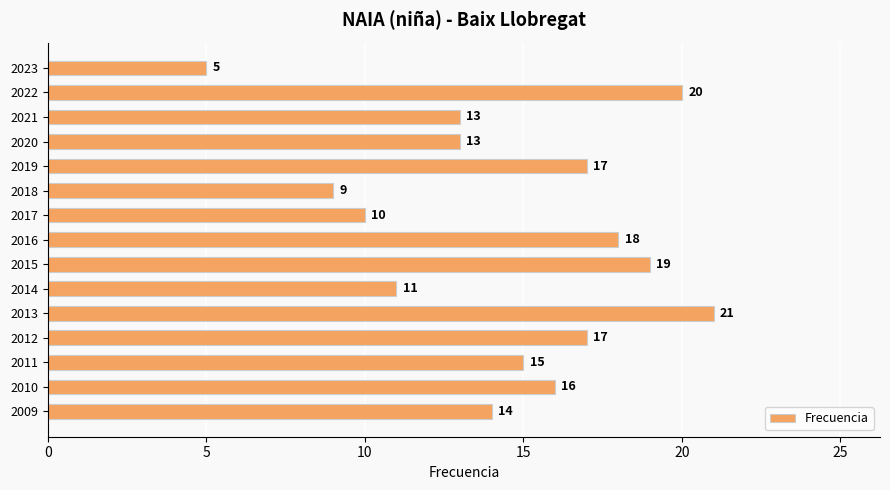

Reading bottom to top, transcribe all the data shown in this chart.

14	16	15	17	21	11	19	18	10	9	17	13	13	20	5